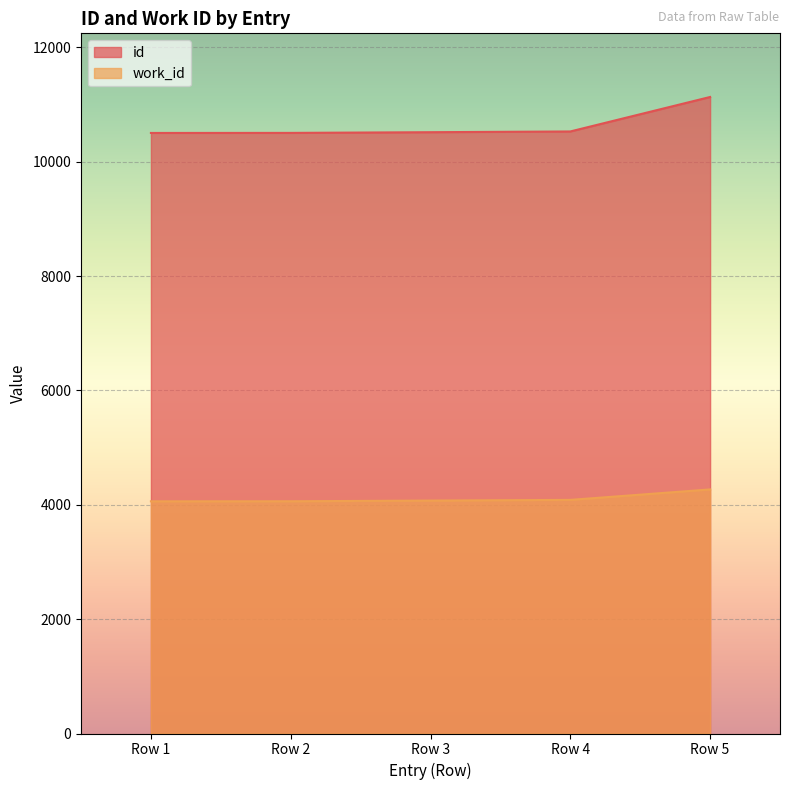

List the series in order of their overall mean, lowest first.

work_id, id